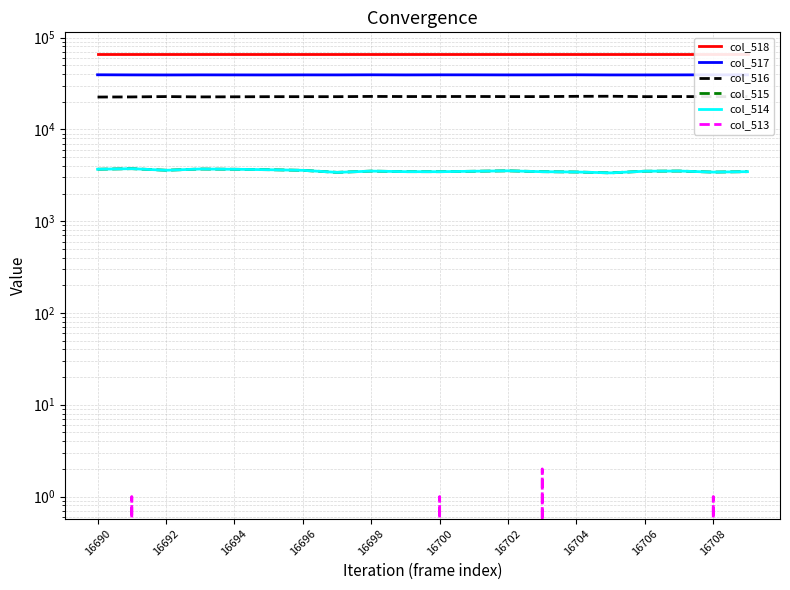

What is the approximate value of col_514 at 16708, to the nearest 5?

3425